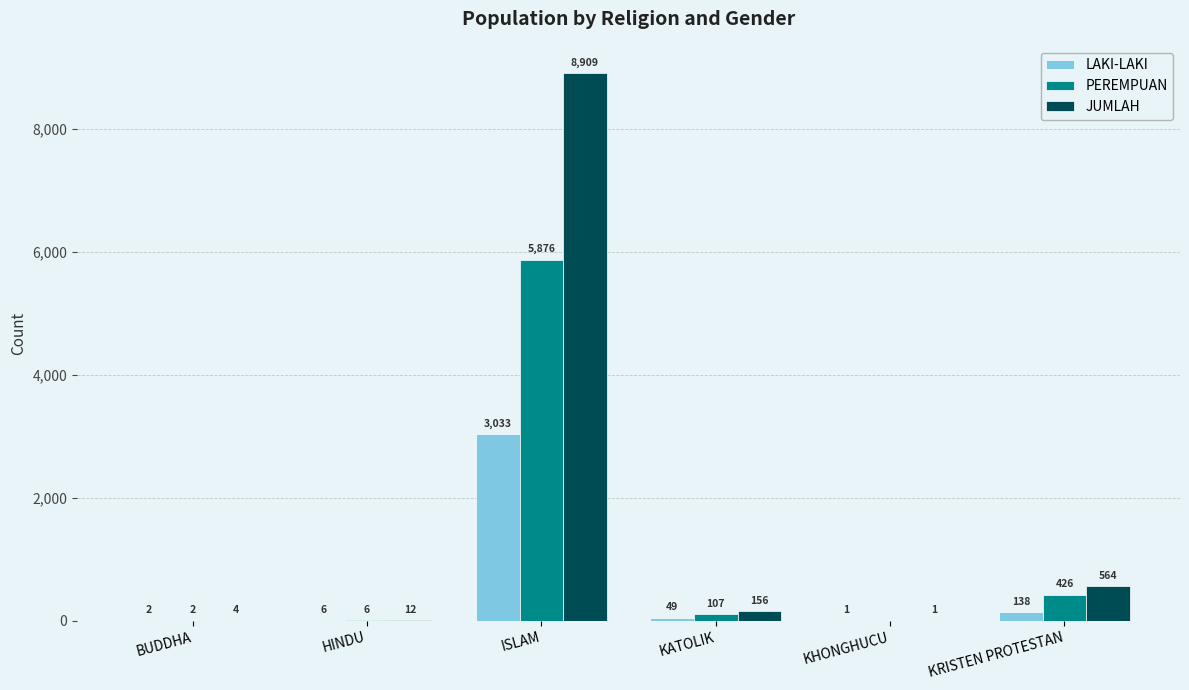

At which category is the sum across all series the highest?

ISLAM